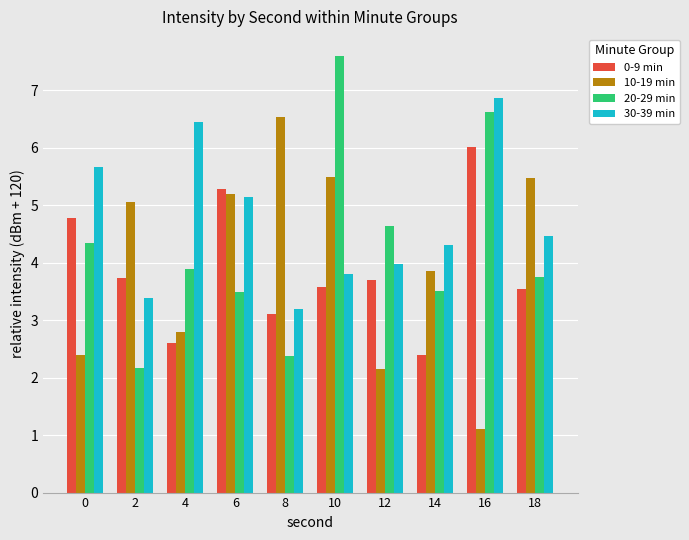

The value of 20-29 min at 0 is 6.6. True or false?

False